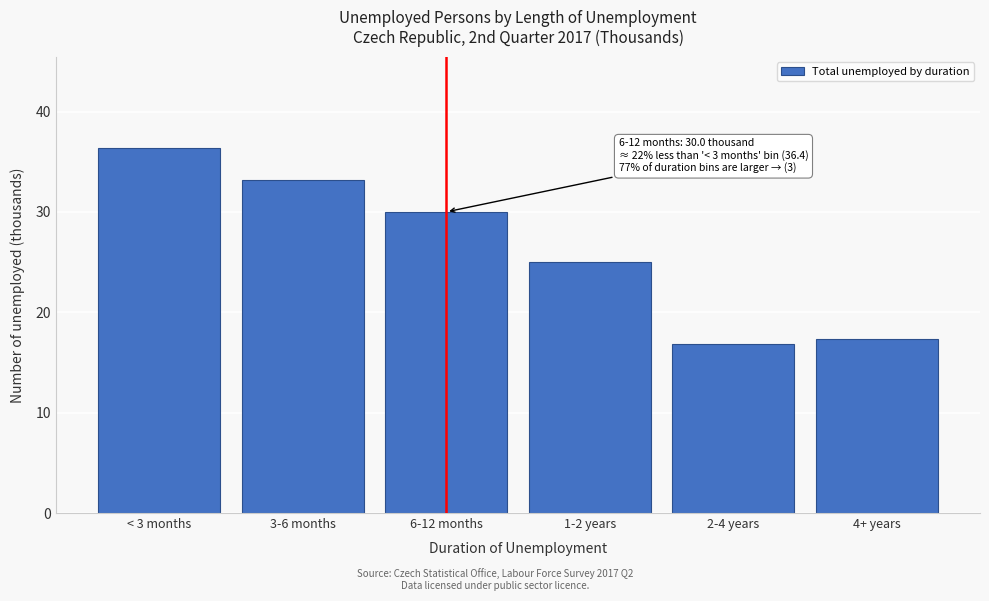

Reading left to right, list all the values displayed in this chart.

36.4	33.2	30.0	25.0	16.8	17.3